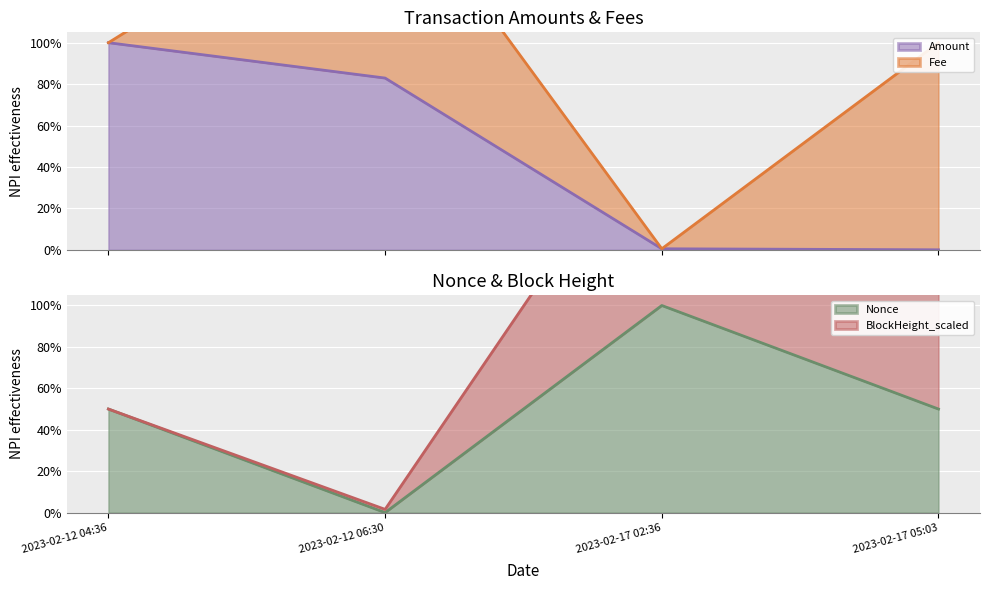

At how many categories does at least one series exceed 0?

4